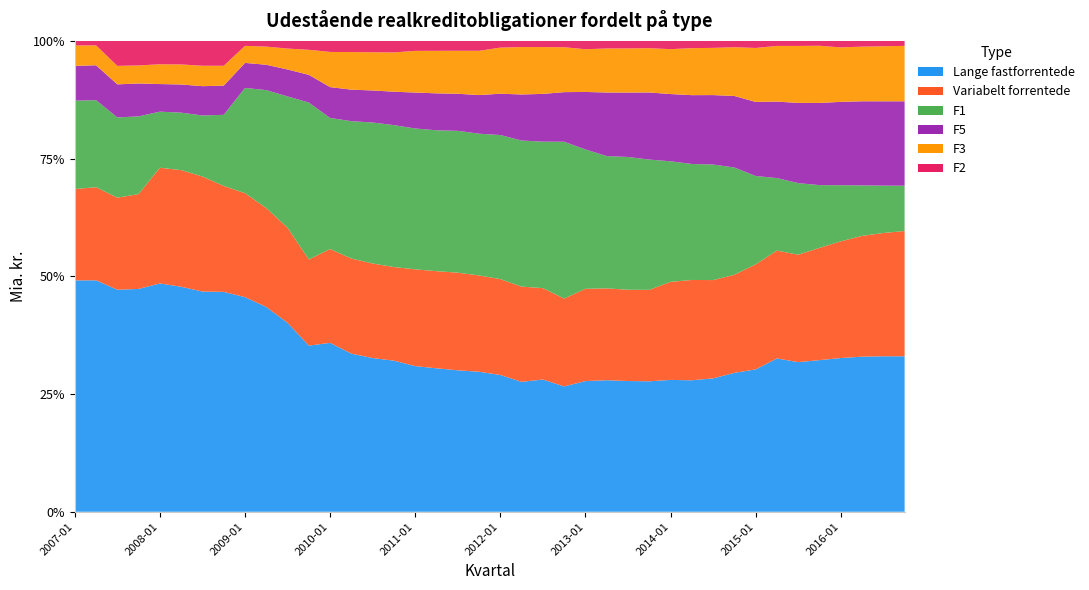

Reading left to right, transcribe all the data shown in this chart.

Lange fastforrentede: 909	930	960	989	1026	1022	992	1017	995	969	912	876	826	778	772	773	730	722	717	721	712	674	706	692	691	693	696	698	702	705	726	769	786	856	830	843	852	863	870	875
Variabelt forrentede: 359	374	398	421	520	530	518	490	482	468	459	454	459	468	475	479	485	489	495	496	499	494	488	485	488	484	486	489	522	538	535	543	580	602	596	624	647	672	690	705
F1: 347	350	347	345	252	261	275	329	488	558	634	828	641	676	708	726	706	709	719	730	750	758	782	866	737	697	707	697	642	622	629	594	488	405	397	349	311	281	265	255
F5: 137	140	143	146	124	128	132	135	116	120	130	146	151	155	161	171	180	186	188	199	215	239	255	274	304	335	343	359	358	369	378	396	409	427	445	457	462	468	472	475
F3: 80	80	80	80	89	91	92	92	79	86	101	132	172	185	192	201	209	214	218	228	240	246	250	248	226	232	235	237	239	252	257	270	298	311	316	318	302	304	308	312
F2: 18	18	108	109	105	107	112	115	23	27	37	47	54	55	57	59	50	50	50	51	35	32	33	35	44	40	40	39	44	39	38	35	39	28	28	27	36	32	30	28